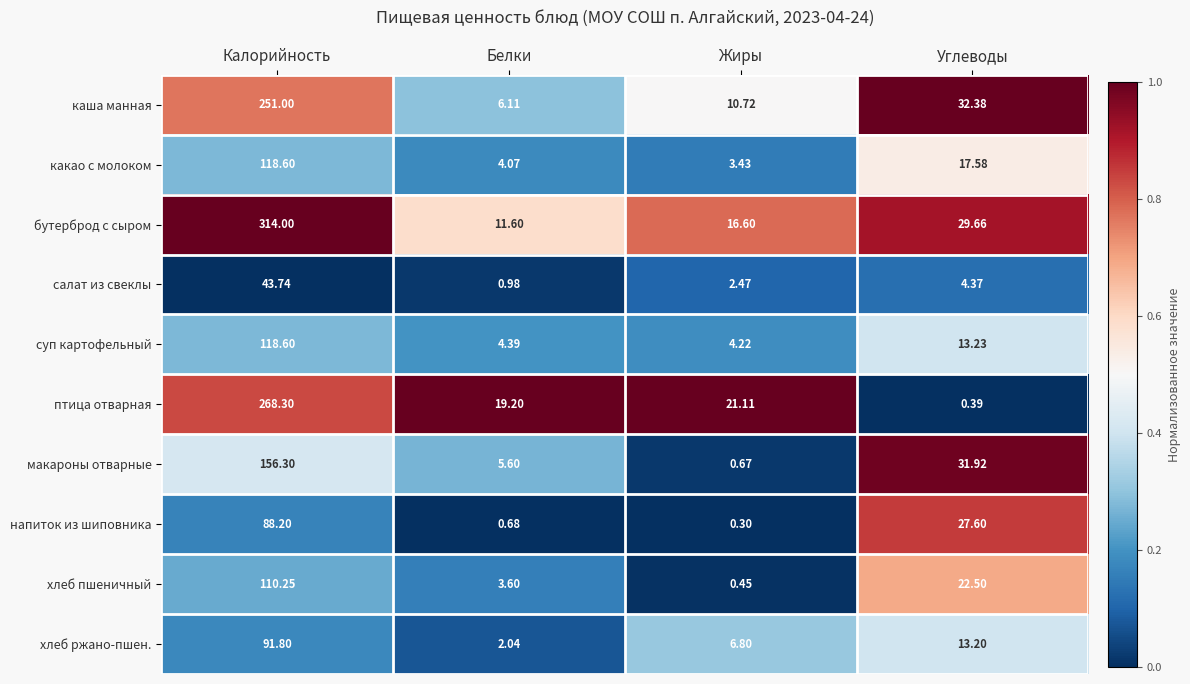

Is the value of хлеб ржано-пшен. at Калорийность greater than the value of бутерброд с сыром at Углеводы?

Yes